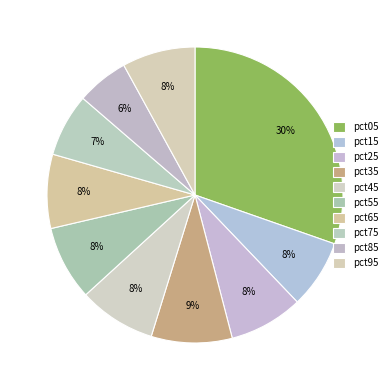

To the nearest percent, what is the combined percentage of pct05 and pct45?

39%